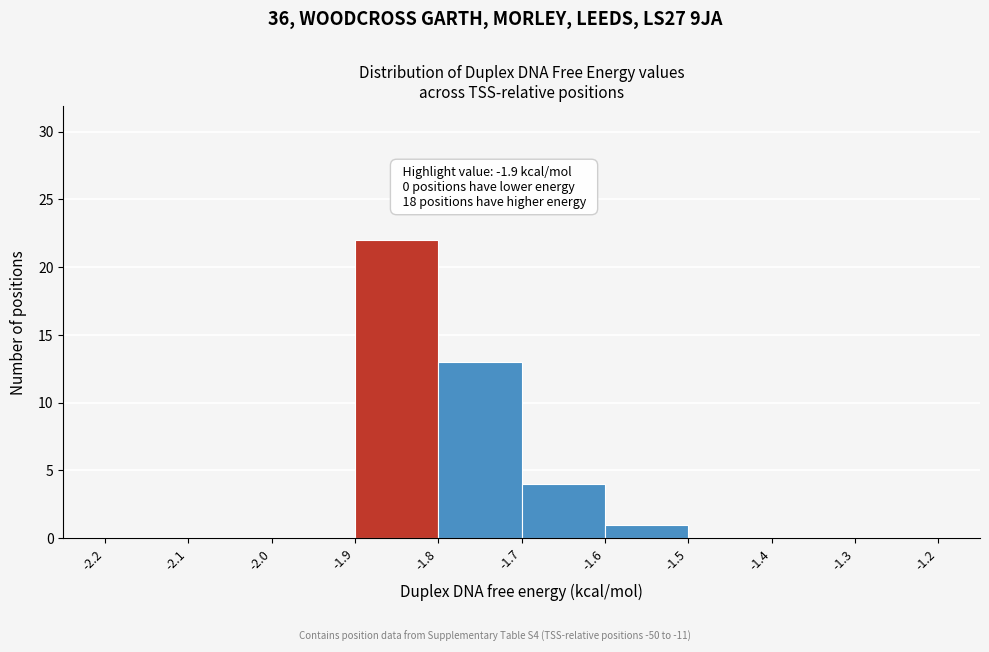

Over which range of the x-axis is the bar tallest?

-1.9 to -1.8